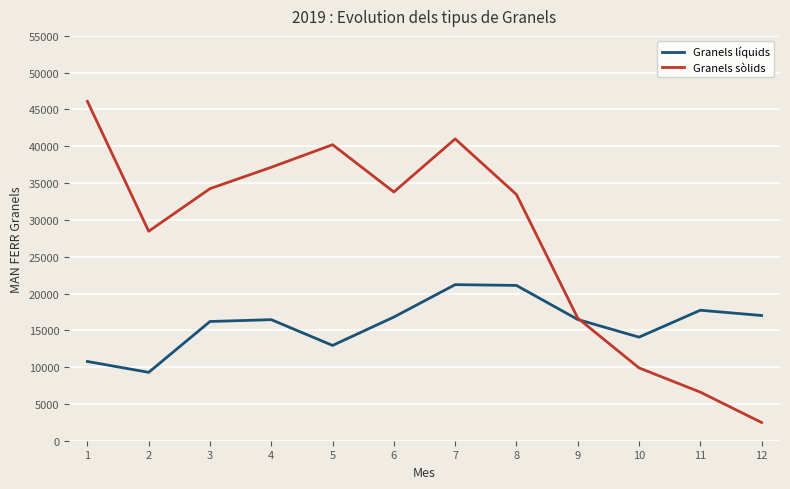

What is the greatest value displayed?

46102